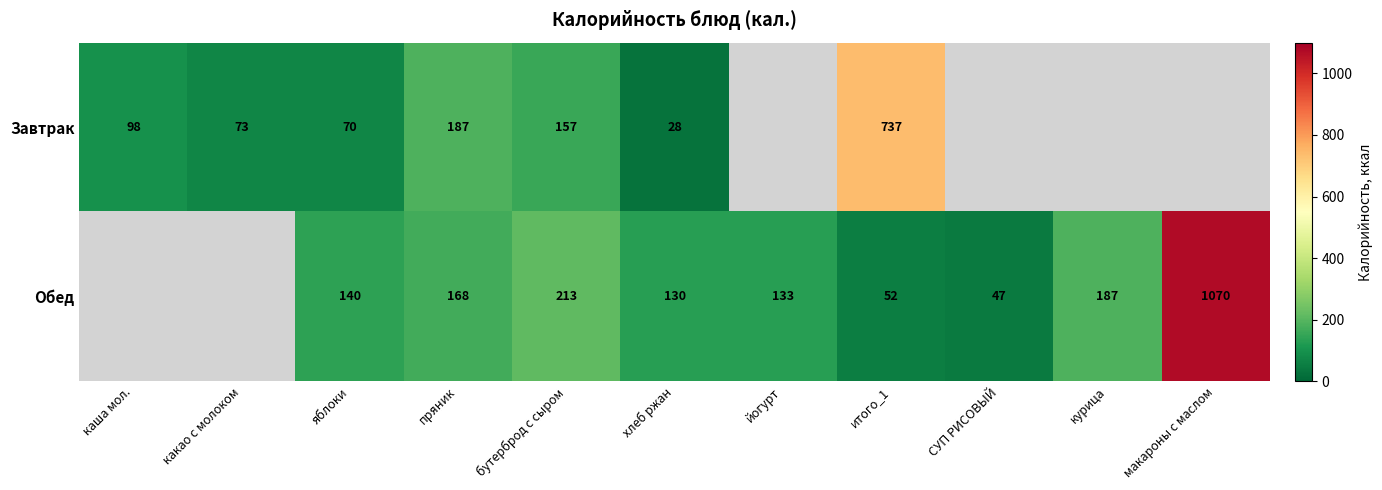

What is the difference between the highest and lowest values at итого_1?

685